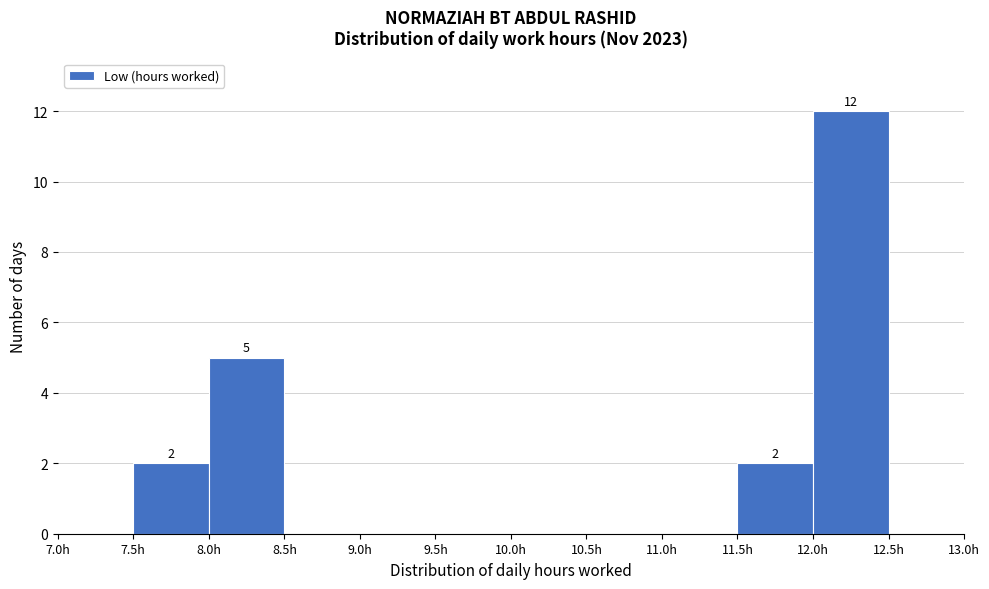

Which range on the x-axis has the tallest bar?

12.0 to 12.5